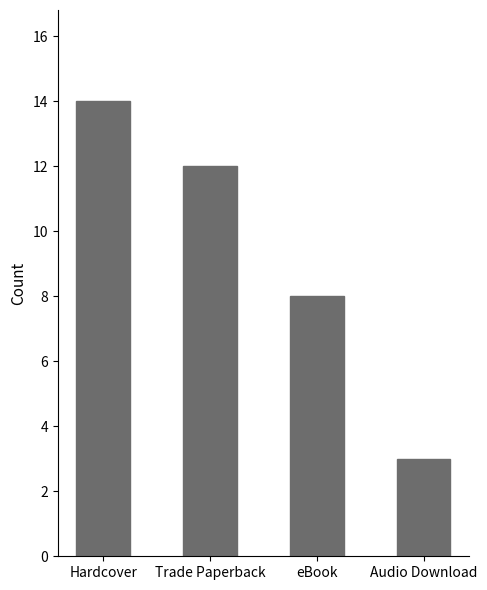

Which category has the highest value across all series?

Hardcover